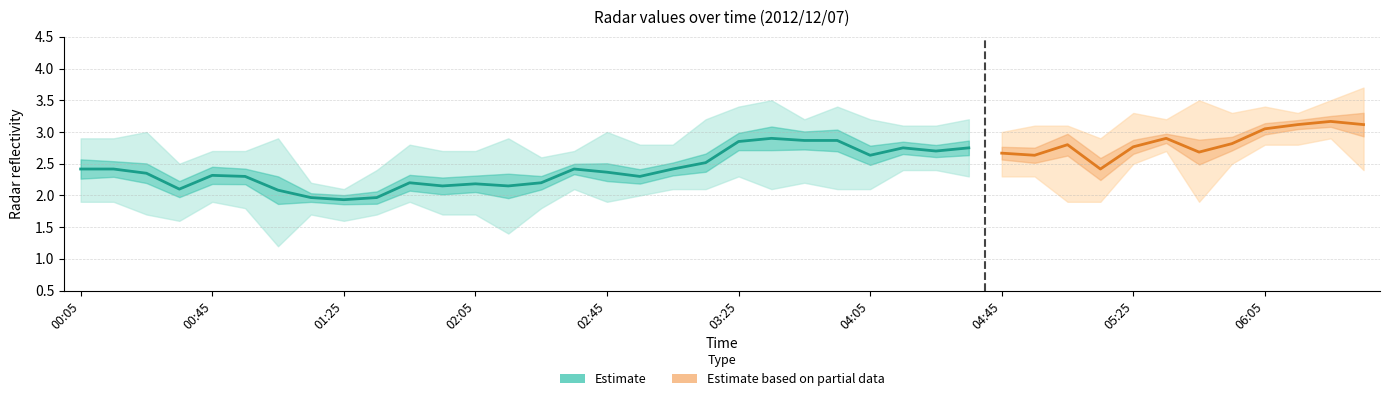

At which category does the chart reach its peak across all series?

2012/12/07 06:35